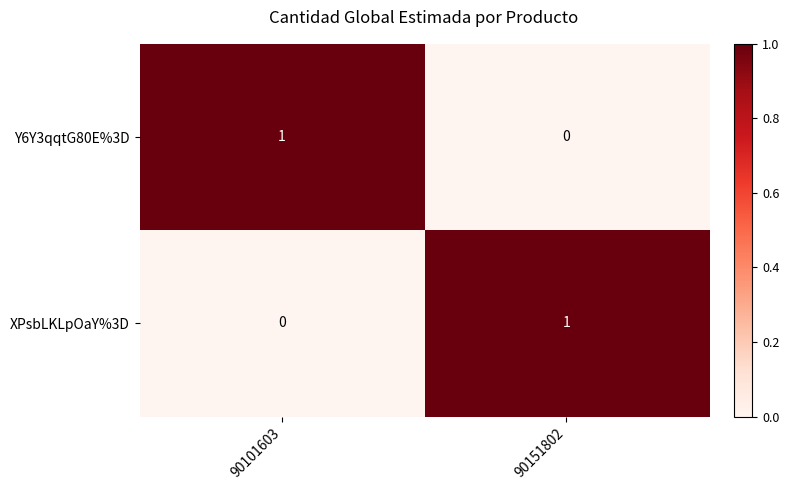

Reading left to right, list all the values displayed in this chart.

Y6Y3qqtG80E%3D: 1	0
XPsbLKLpOaY%3D: 0	1